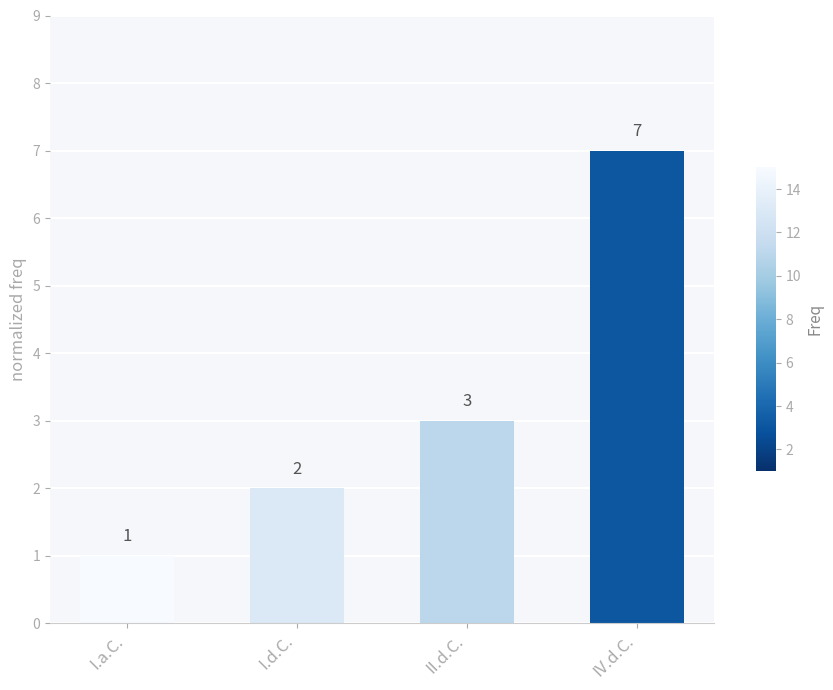

How many bars are there in total?

4